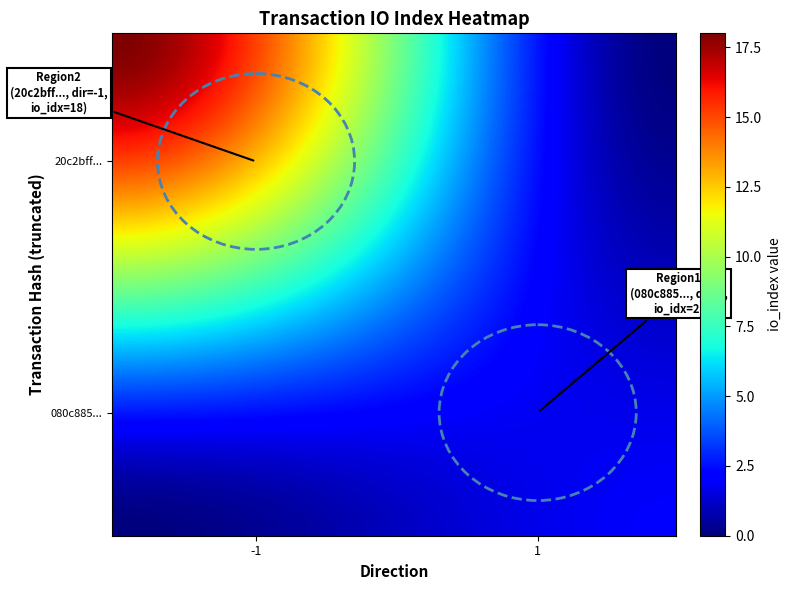

Reading left to right, what are all the values shown in this chart?

20c2bff41f9947132202a695879b0fe5b952092: -1	18
080c88569f84ae60818d676d3a9f568298a4365: 1	2